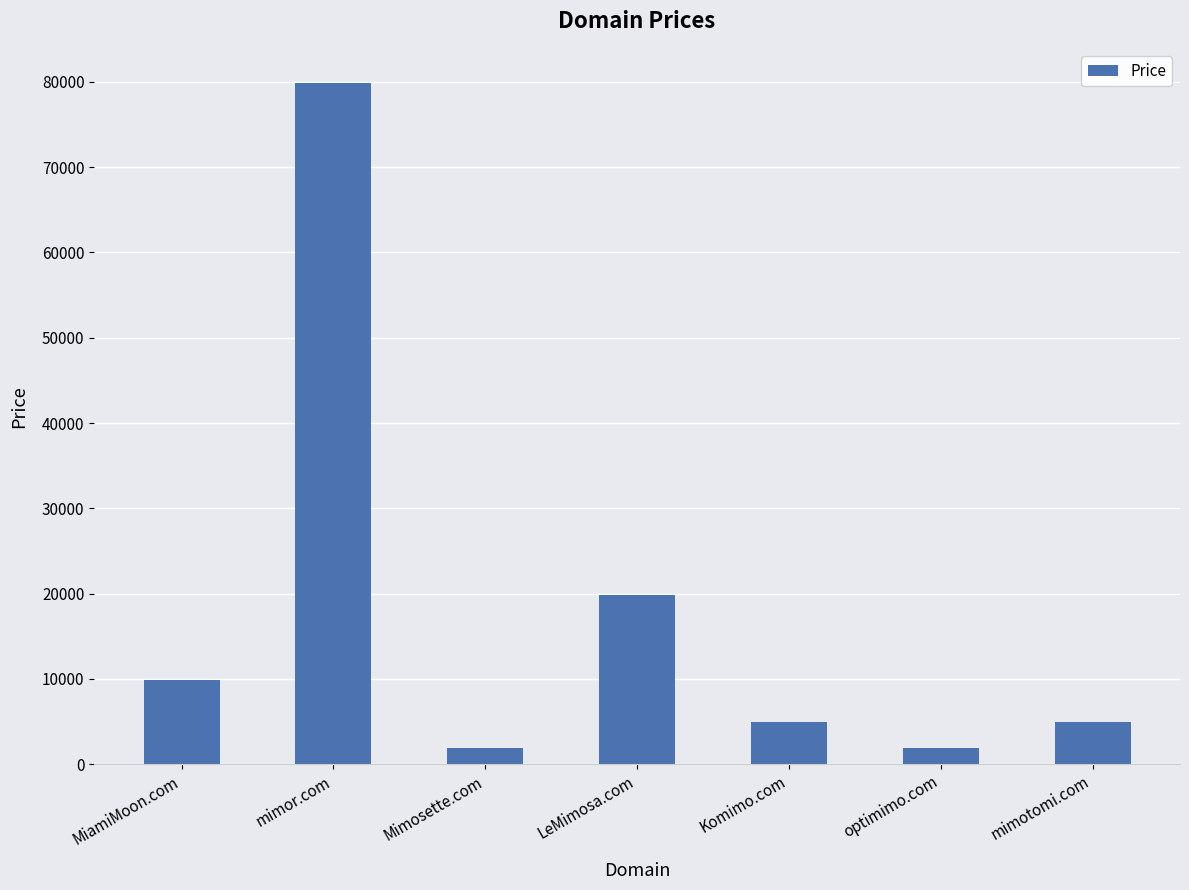

Reading right to left, extract all data points from this chart.

4888	1888	4888	19888	1888	79888	9888